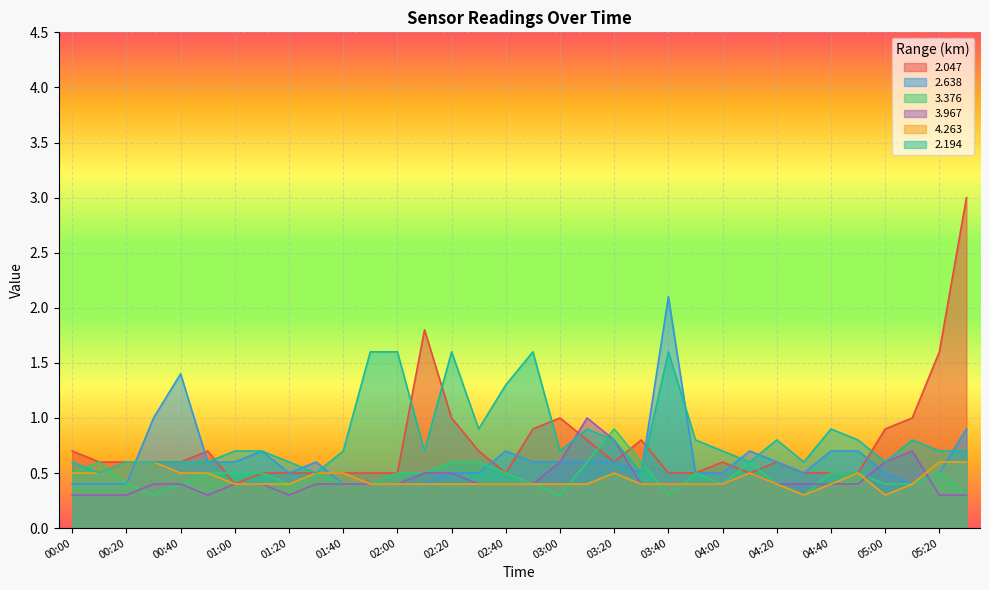

What are all the series names shown in the legend?

2.047, 2.638, 3.376, 3.967, 4.263, 2.194